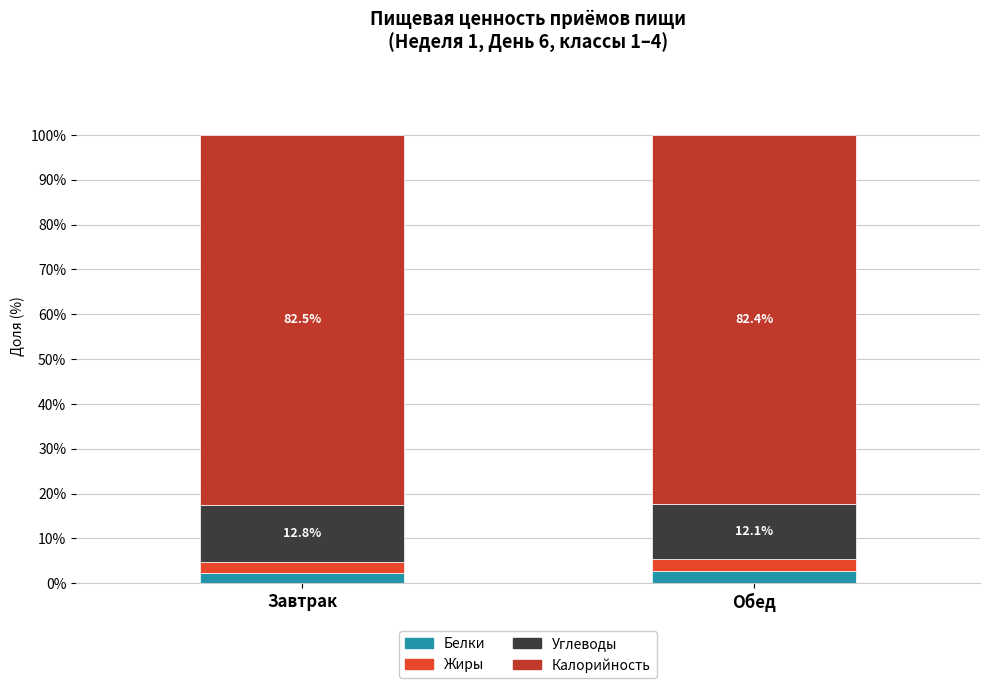

At which label does Белки reach its minimum?

Завтрак